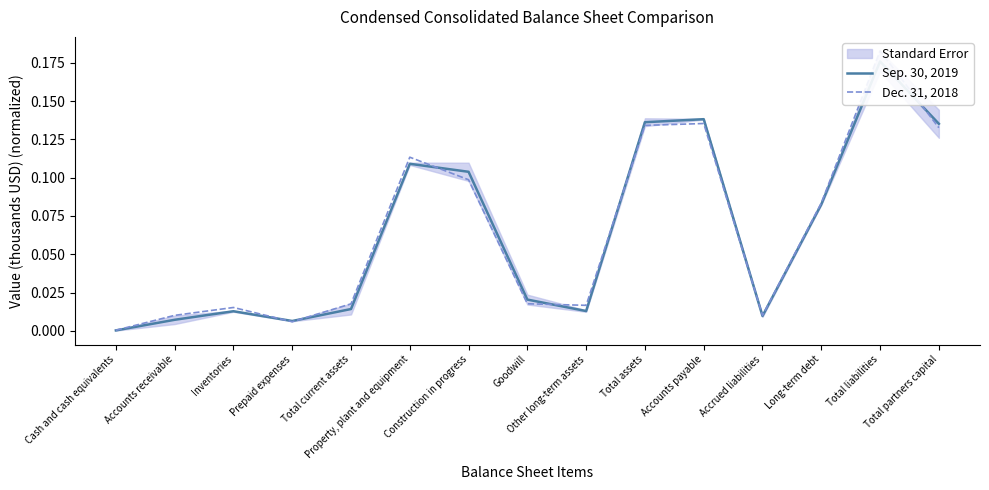

List the series in order of their overall mean, highest first.

Dec. 31, 2018, Sep. 30, 2019